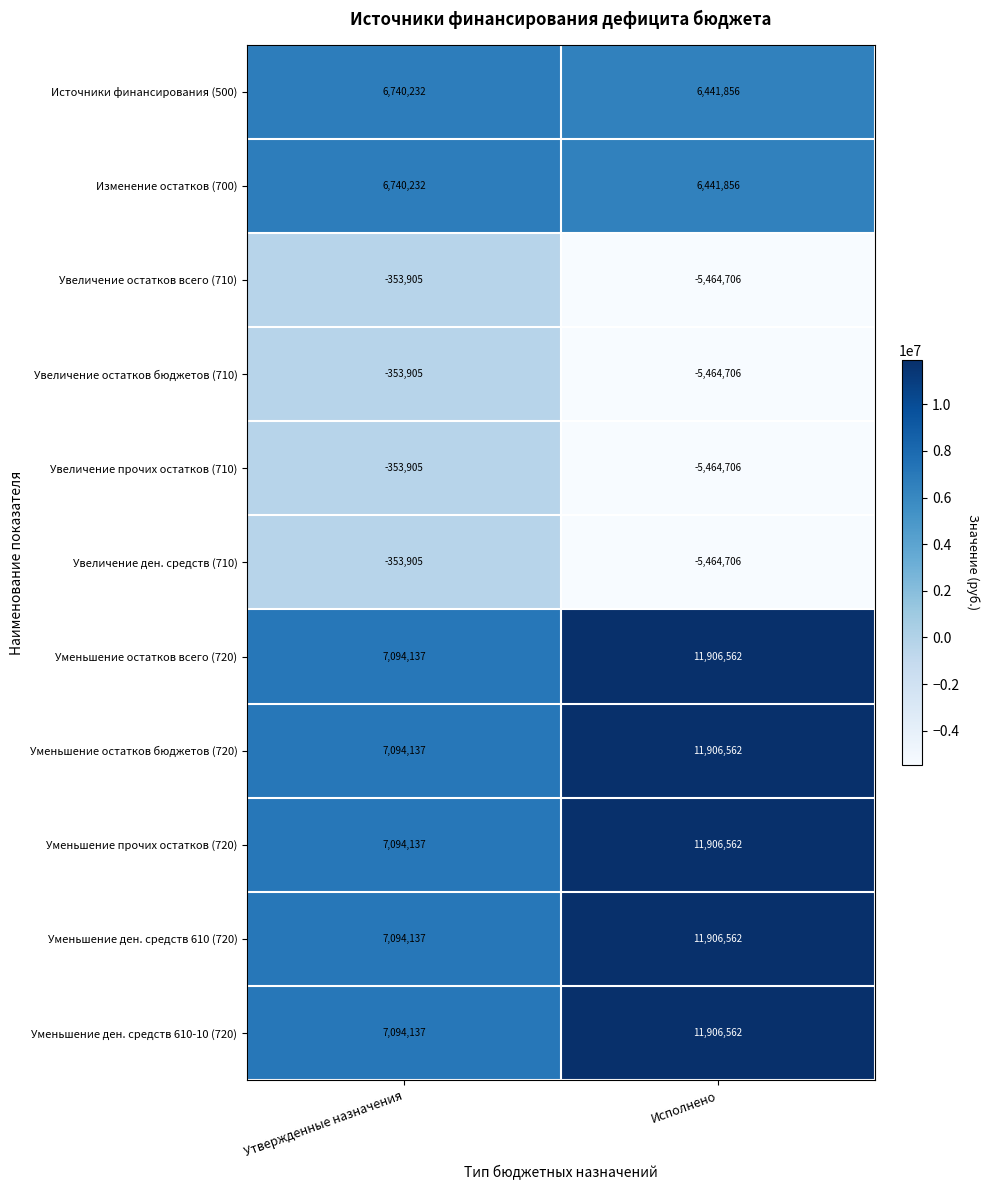

Reading left to right, transcribe all the data shown in this chart.

Источники финансирования (500): 6740232	6441856
Изменение остатков (700): 6740232	6441856
Увеличение остатков всего (710): -353905	-5464706
Увеличение остатков бюджетов (710): -353905	-5464706
Увеличение прочих остатков (710): -353905	-5464706
Увеличение ден. средств (710): -353905	-5464706
Уменьшение остатков всего (720): 7094137	11906562
Уменьшение остатков бюджетов (720): 7094137	11906562
Уменьшение прочих остатков (720): 7094137	11906562
Уменьшение ден. средств 610 (720): 7094137	11906562
Уменьшение ден. средств 610-10 (720): 7094137	11906562